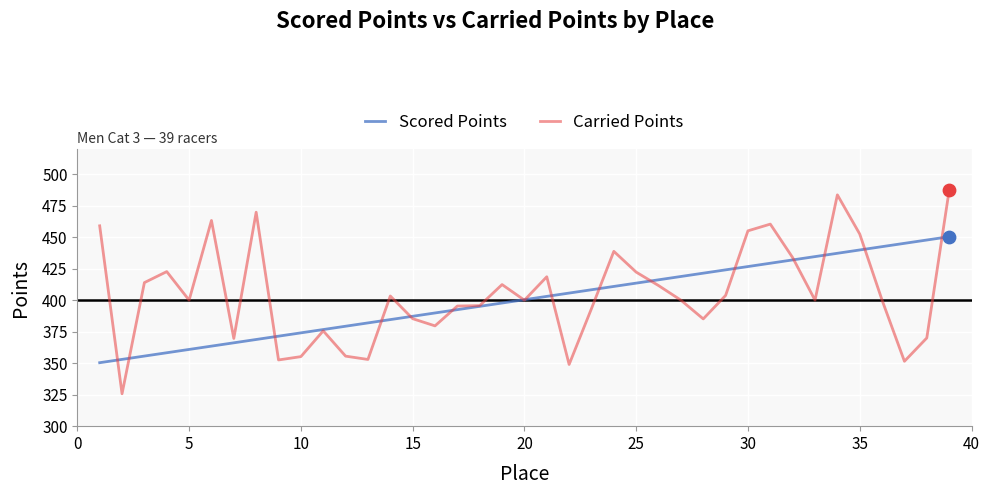

At how many categories does at least one series exceed 486?

1